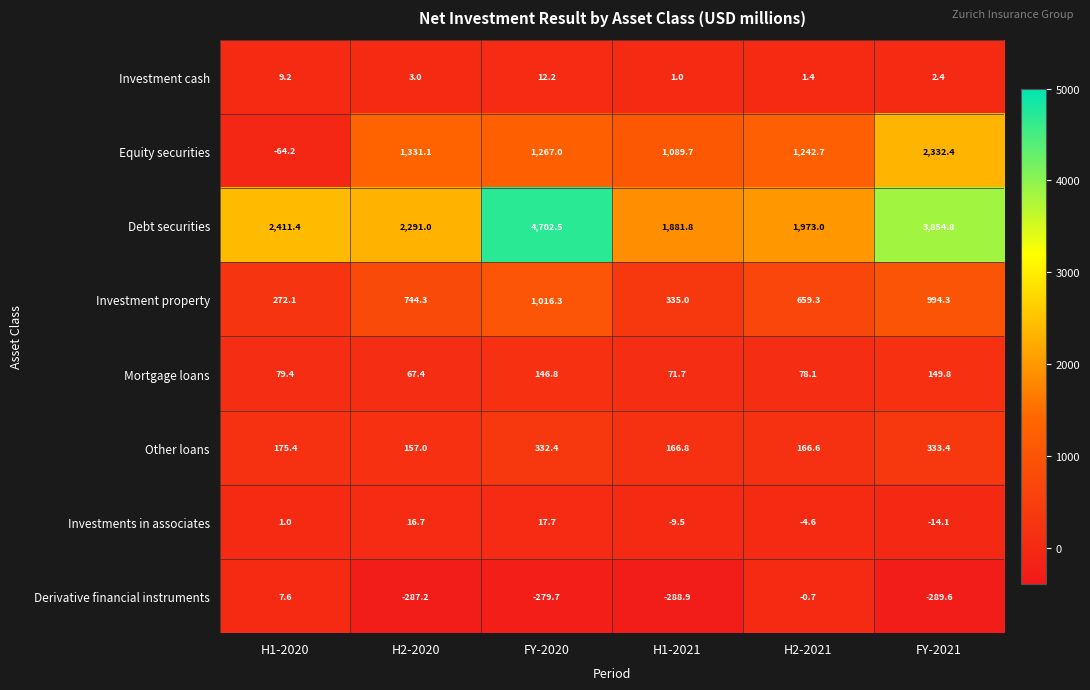

What is the spread (max minus min) of values at H1-2021?

2170.7